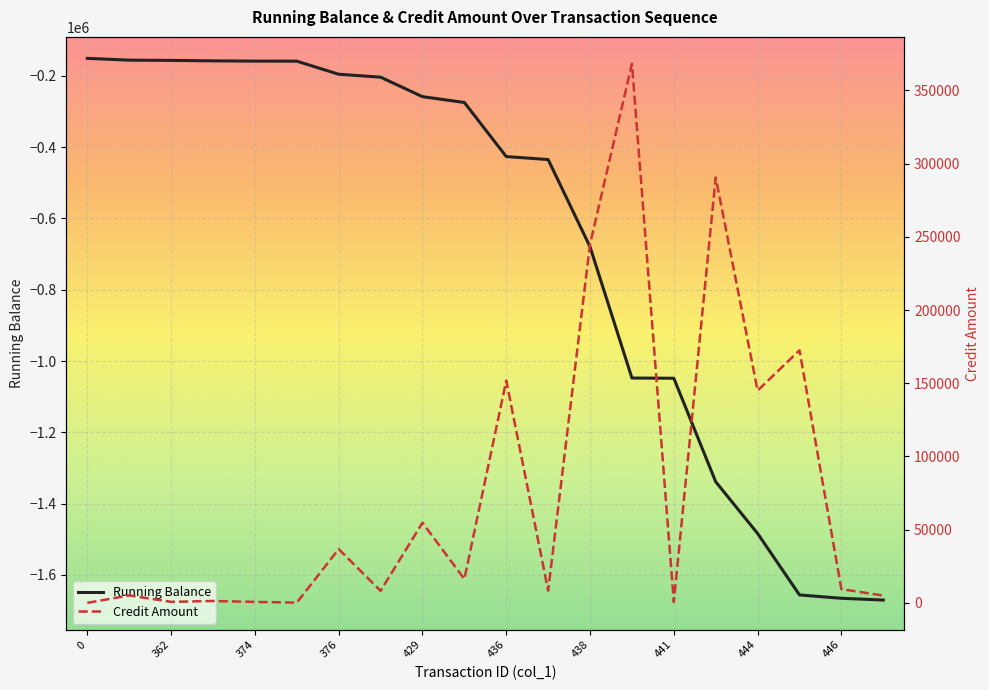

Which series has the largest total across all categories?

Credit Amount